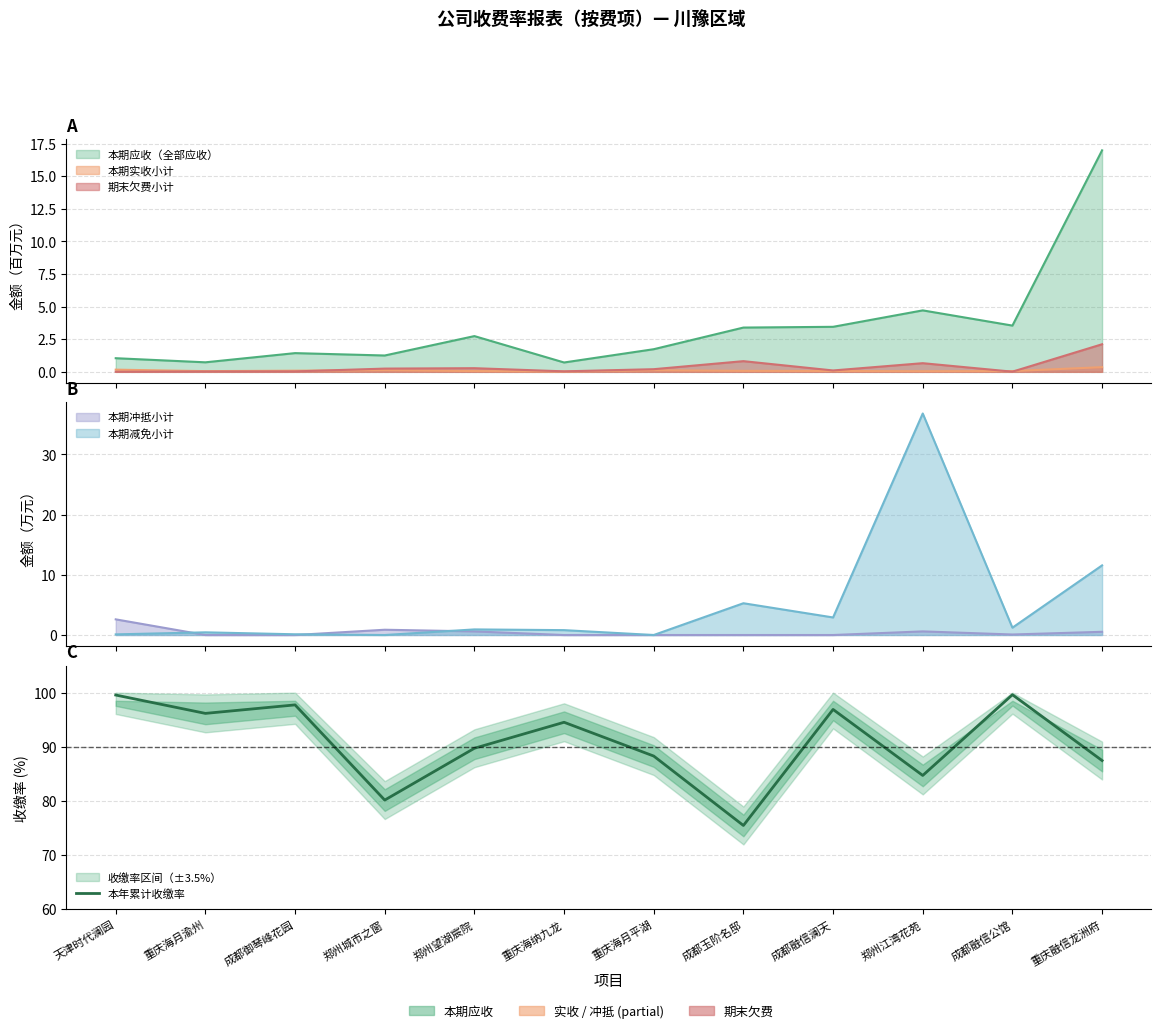

Reading right to left, transcribe all the data shown in this chart.

重庆融信龙洲府=87.5	成都融信公馆=99.6	郑州江湾花苑=84.7	成都融信澜天=96.9	成都玉阶名邸=75.5	重庆海月平湖=88.3	重庆海纳九龙=94.5	郑州望湖宸院=89.7	郑州城市之窗=80.2	成都御琴峰花园=97.7	重庆海月渝州=96.2	天津时代澜园=99.6